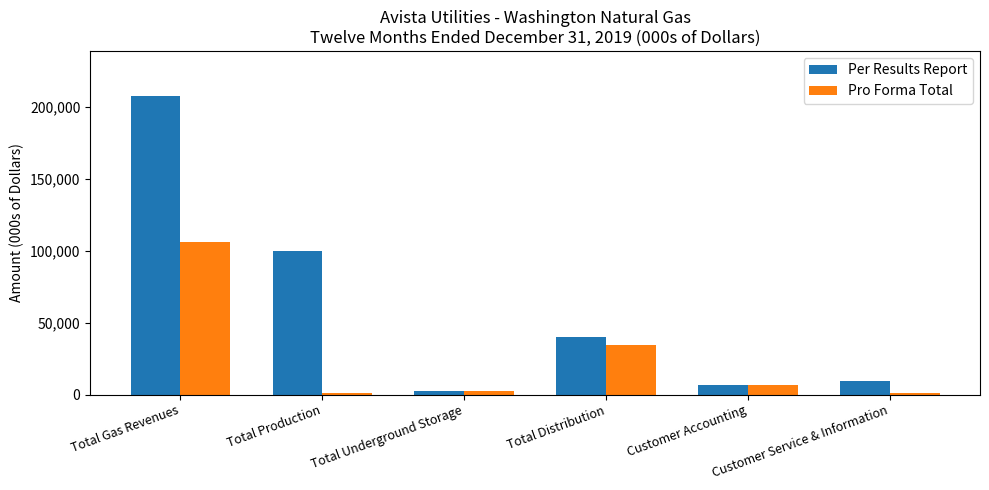

What is the label of the 1st bar from the left?

Total Gas Revenues